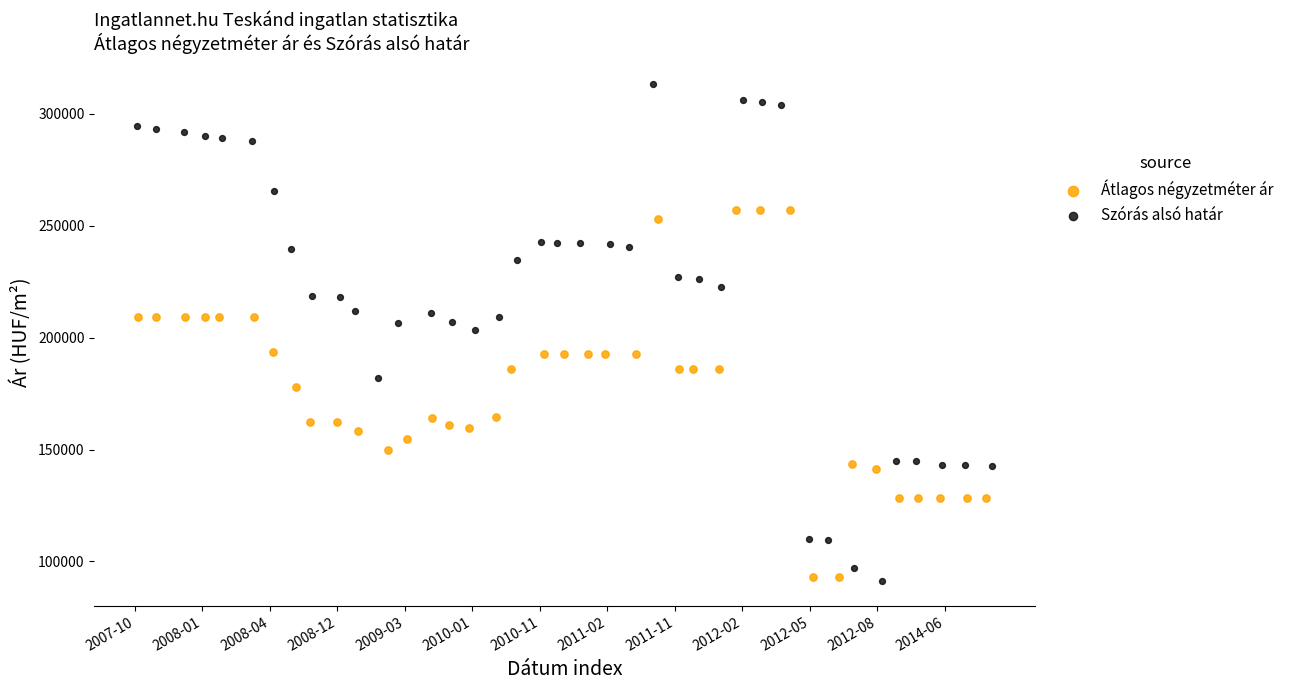

Which series has the widest spread of Y values?

Szórás alsó határ